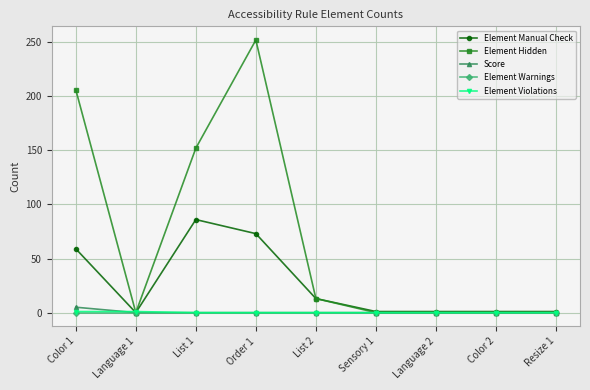

How many data points does each series have?

9